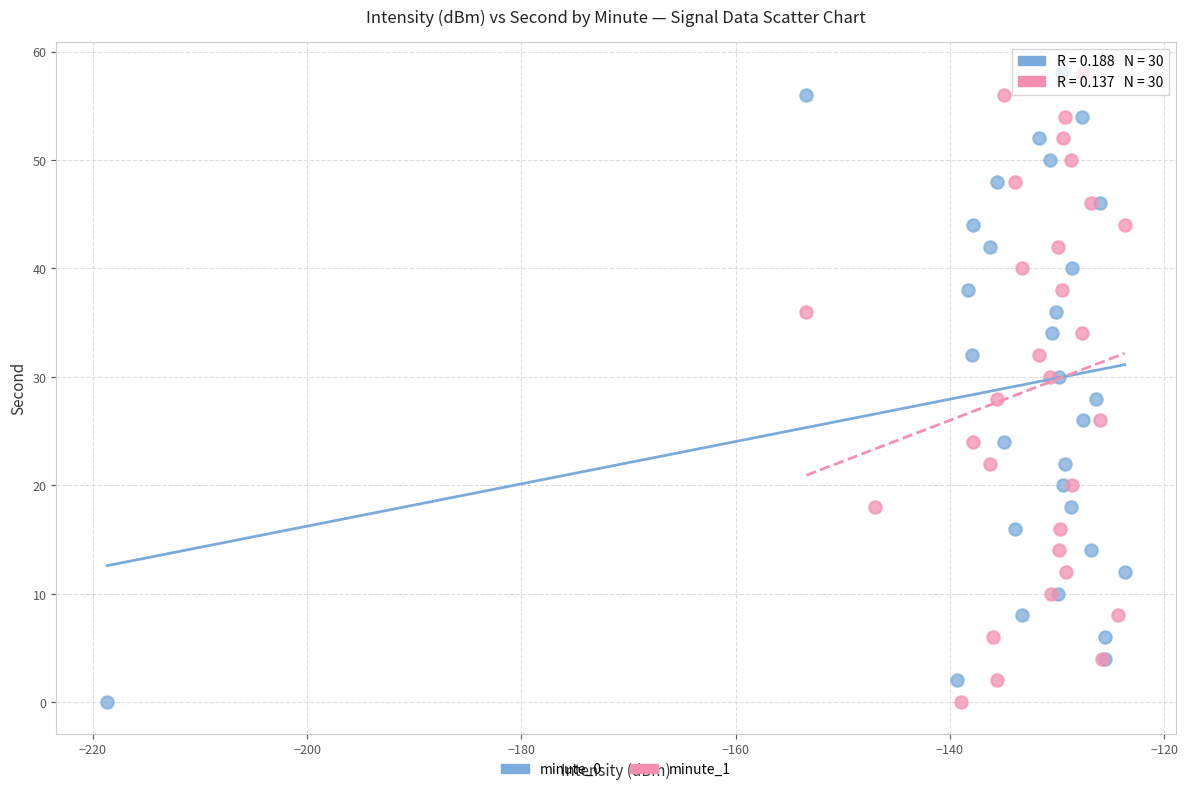

What are all the series names shown in the legend?

minute_0, minute_1